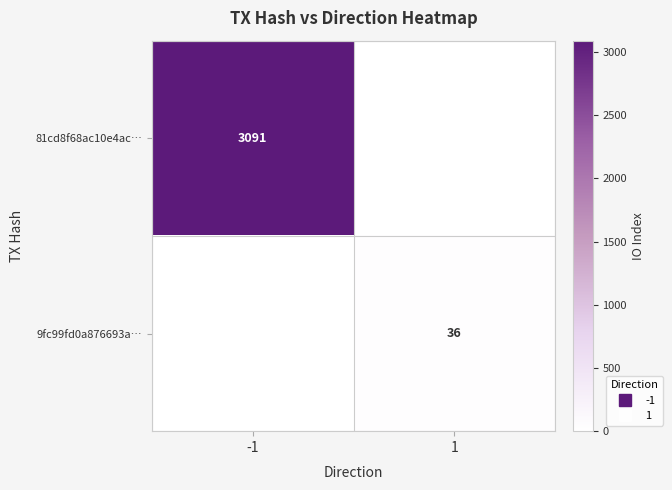

Which has a higher value, 1 or -1?

-1